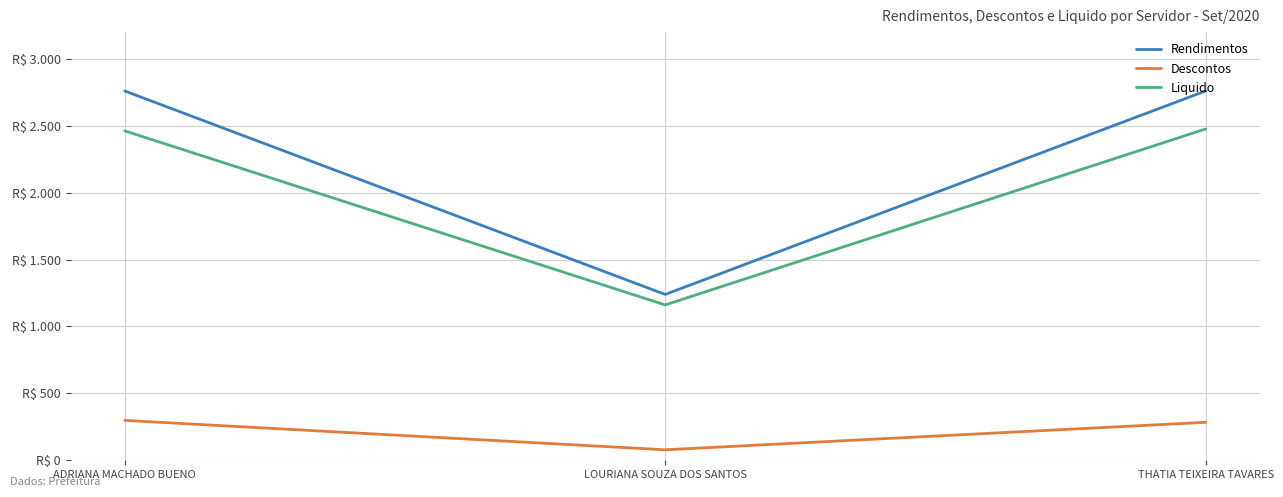

What is the difference between the highest and lowest values at THATIA TEIXEIRA TAVARES?

2476.2